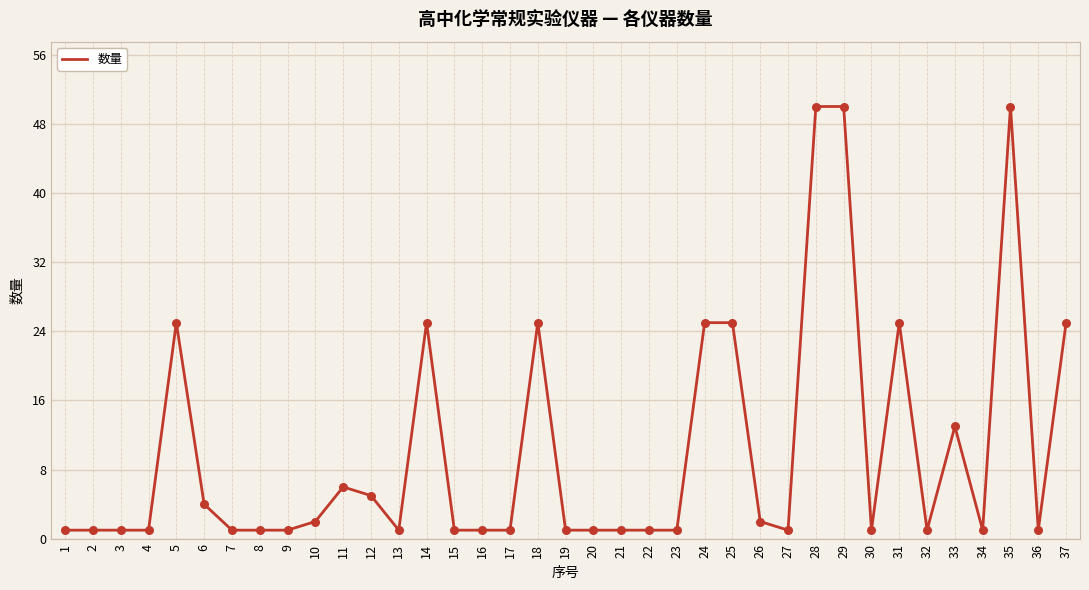

Approximately how many times larger is the value at 29 compared to 14?

2.0